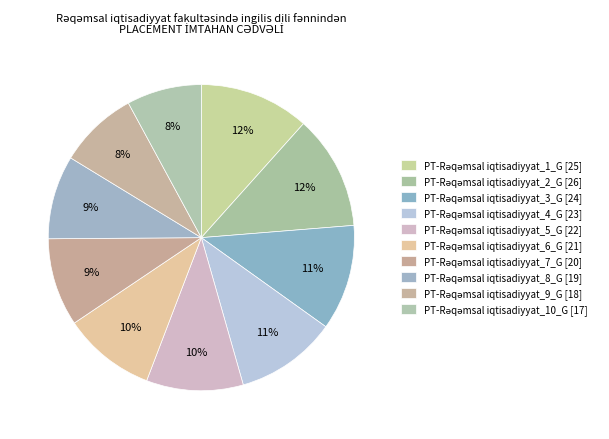

How many segments does this pie chart have?

10